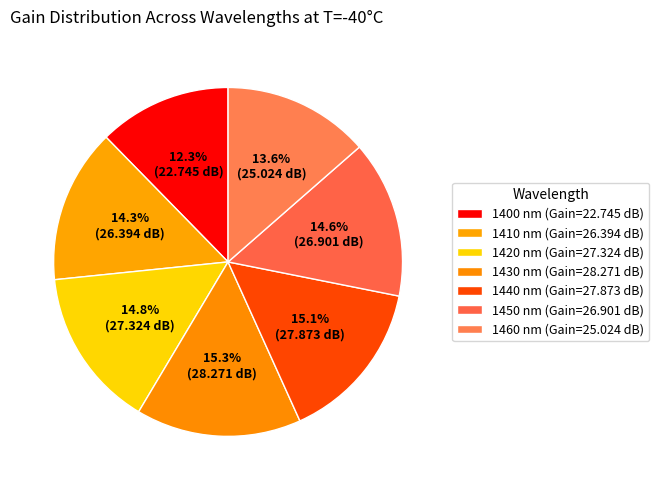

Is there a majority slice in this chart?

No